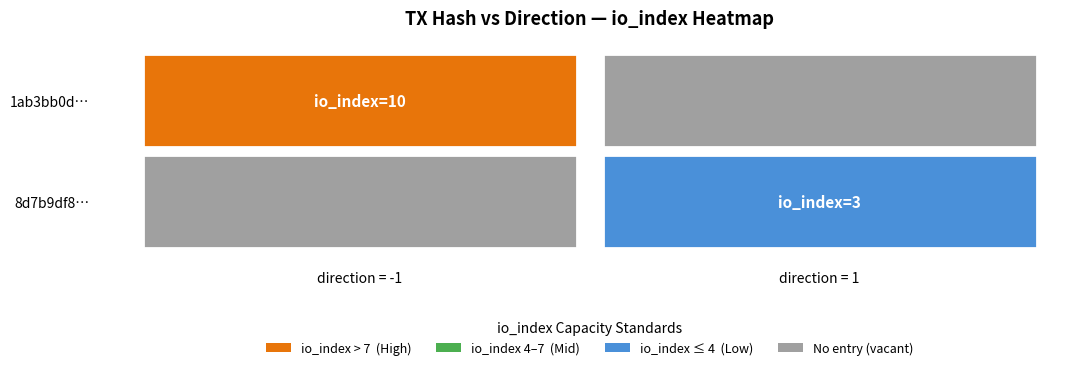

Reading right to left, transcribe all the data shown in this chart.

1ab3bb0d757f0f335477fb88949151bef40a25a: 10	-1
8d7b9df86eba90c695956df979e9bfe02cee84a: 3	1